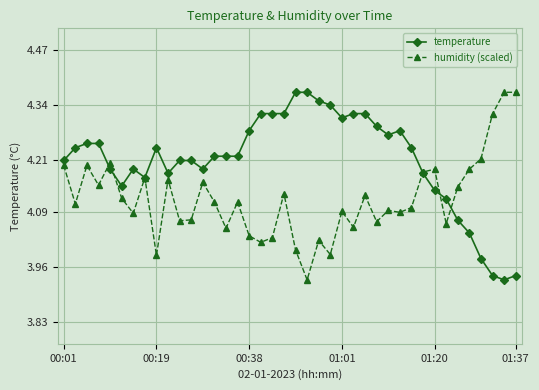

Rank the series by their average value, from lowest to highest.

humidity (scaled), temperature